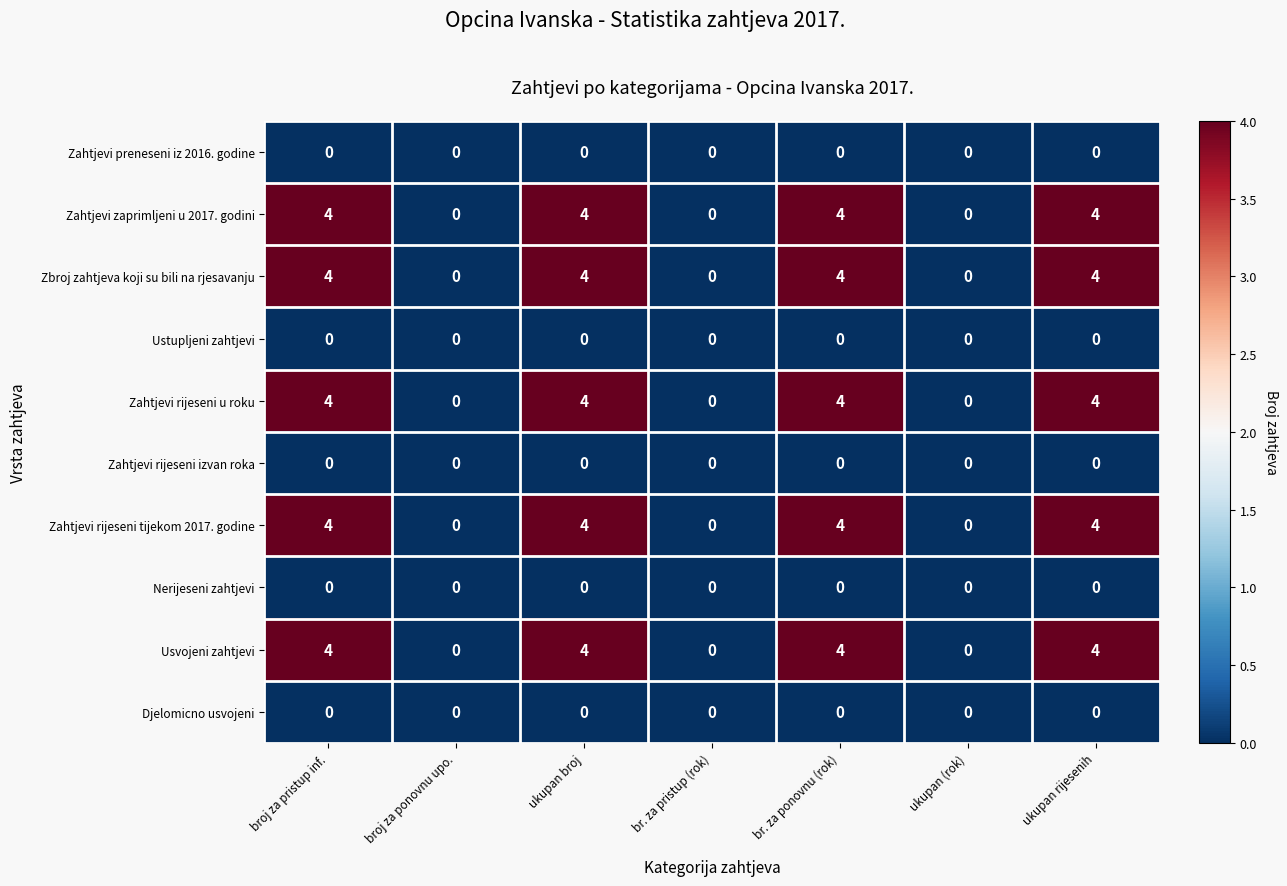

True or false: Zahtjevi zaprimljeni u 2017. godini has a value of 4 at ukupan rijesenih.

True